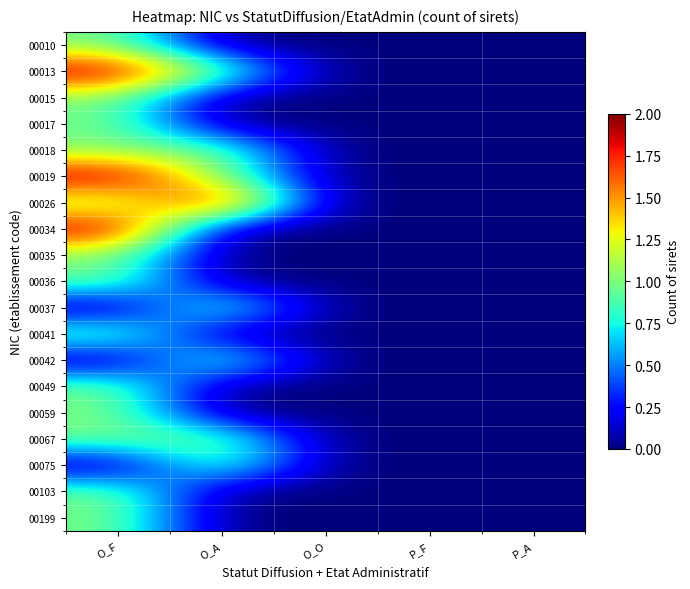

Reading right to left, what are all the values shown in this chart?

00010: P_A=0	P_F=0	O_O=0	O_A=0	O_F=1
00013: P_A=0	P_F=0	O_O=0	O_A=1	O_F=2
00015: P_A=0	P_F=0	O_O=0	O_A=0	O_F=1
00017: P_A=0	P_F=0	O_O=0	O_A=0	O_F=1
00018: P_A=0	P_F=0	O_O=0	O_A=1	O_F=1
00019: P_A=0	P_F=0	O_O=0	O_A=1	O_F=2
00026: P_A=0	P_F=0	O_O=0	O_A=2	O_F=1
00034: P_A=0	P_F=0	O_O=0	O_A=0	O_F=2
00035: P_A=0	P_F=0	O_O=0	O_A=0	O_F=1
00036: P_A=0	P_F=0	O_O=0	O_A=0	O_F=1
00037: P_A=0	P_F=0	O_O=0	O_A=1	O_F=0
00041: P_A=0	P_F=0	O_O=0	O_A=0	O_F=1
00042: P_A=0	P_F=0	O_O=0	O_A=1	O_F=0
00049: P_A=0	P_F=0	O_O=0	O_A=0	O_F=1
00059: P_A=0	P_F=0	O_O=0	O_A=0	O_F=1
00067: P_A=0	P_F=0	O_O=0	O_A=1	O_F=1
00075: P_A=0	P_F=0	O_O=0	O_A=1	O_F=0
00103: P_A=0	P_F=0	O_O=0	O_A=0	O_F=1
00199: P_A=0	P_F=0	O_O=0	O_A=0	O_F=1